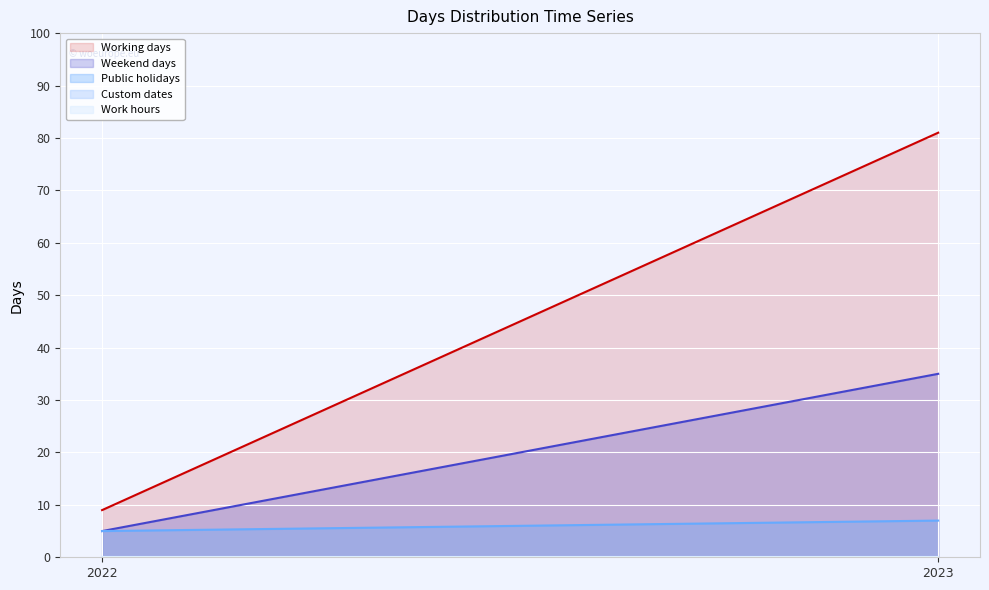

Rank the series at 2023 from highest to lowest value.

Working days, Weekend days, Public holidays, Custom dates, Work hours